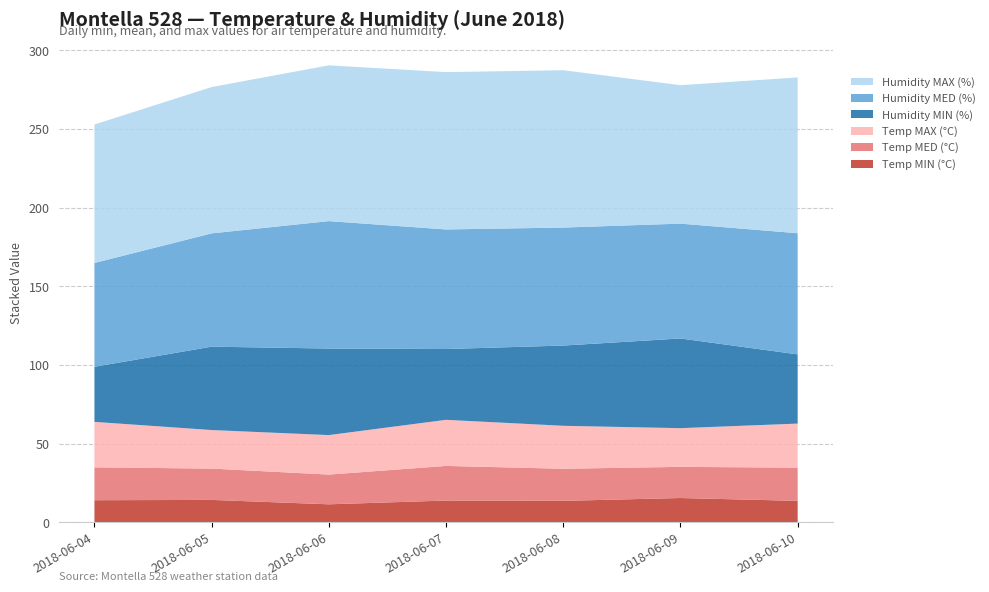

Reading left to right, transcribe all the data shown in this chart.

Temp MIN (°C): 2018-06-04=14.1	2018-06-05=14.3	2018-06-06=11.5	2018-06-07=13.9	2018-06-08=13.7	2018-06-09=15.5	2018-06-10=13.7
Temp MED (°C): 2018-06-04=20.9	2018-06-05=19.9	2018-06-06=18.9	2018-06-07=22.0	2018-06-08=20.4	2018-06-09=19.8	2018-06-10=21.1
Temp MAX (°C): 2018-06-04=28.9	2018-06-05=24.5	2018-06-06=25.1	2018-06-07=29.3	2018-06-08=27.3	2018-06-09=24.6	2018-06-10=28.0
Humidity MIN (%): 2018-06-04=35.0	2018-06-05=53.0	2018-06-06=55.0	2018-06-07=45.0	2018-06-08=51.0	2018-06-09=57.0	2018-06-10=44.0
Humidity MED (%): 2018-06-04=66.0	2018-06-05=72.0	2018-06-06=81.0	2018-06-07=76.0	2018-06-08=75.0	2018-06-09=73.0	2018-06-10=77.0
Humidity MAX (%): 2018-06-04=88.0	2018-06-05=93.0	2018-06-06=99.0	2018-06-07=100.0	2018-06-08=100.0	2018-06-09=88.0	2018-06-10=99.0